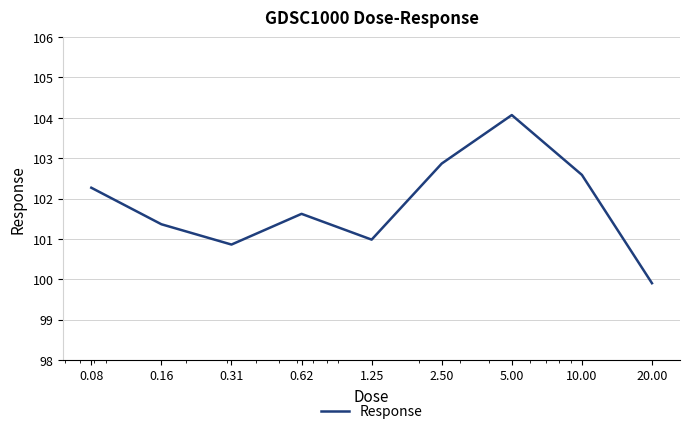

How many lines are shown in the chart?

1